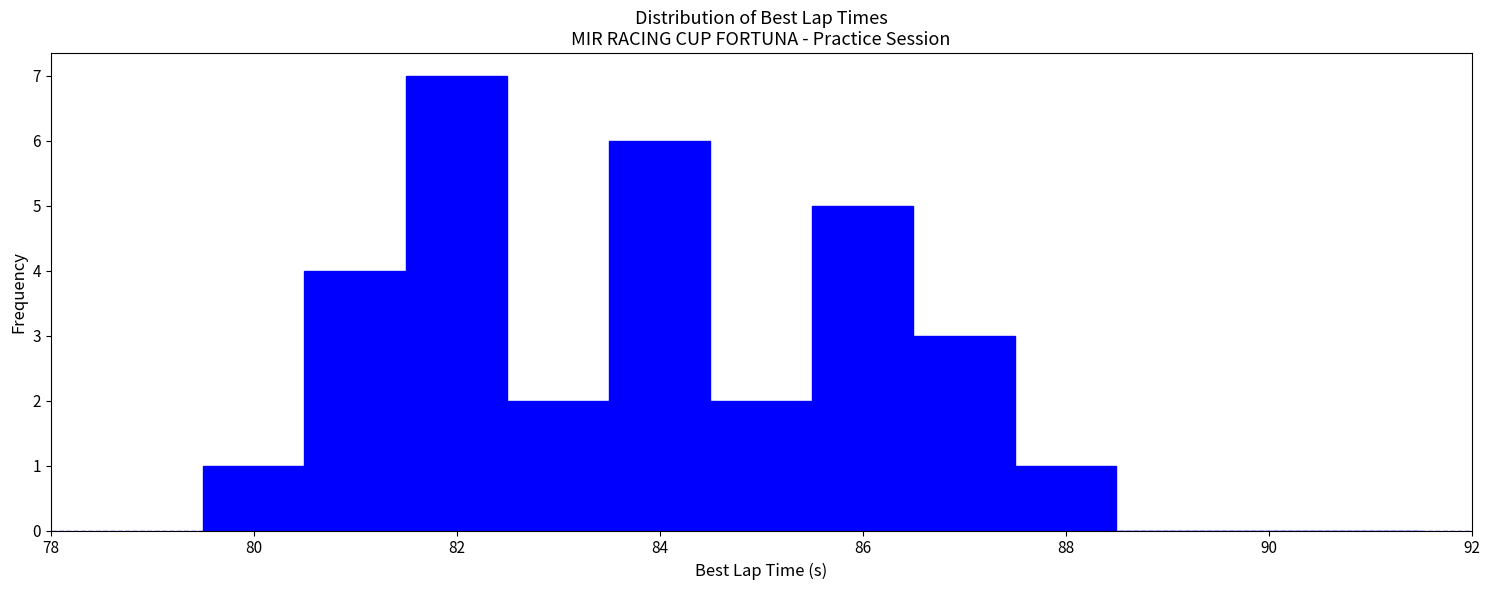

Reading left to right, list every bar in this chart as the range it spans on the x-axis followed by its height. Neither the bar edges nor the heights are printed on the chart, so give them approximately, as read against the axes.

79.5 to 80.5: 1
80.5 to 81.5: 4
81.5 to 82.5: 7
82.5 to 83.5: 2
83.5 to 84.5: 6
84.5 to 85.5: 2
85.5 to 86.5: 5
86.5 to 87.5: 3
87.5 to 88.5: 1
88.5 to 89.5: 0
89.5 to 90.5: 0
90.5 to 91.5: 0